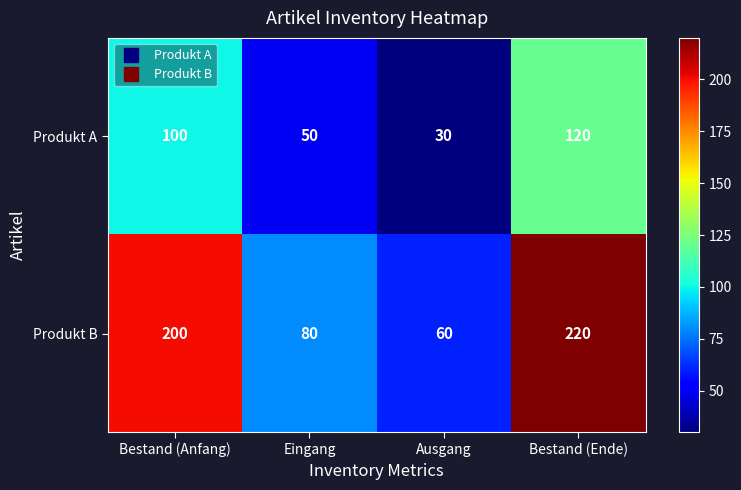

Rank the series by their average value, from lowest to highest.

Produkt A, Produkt B